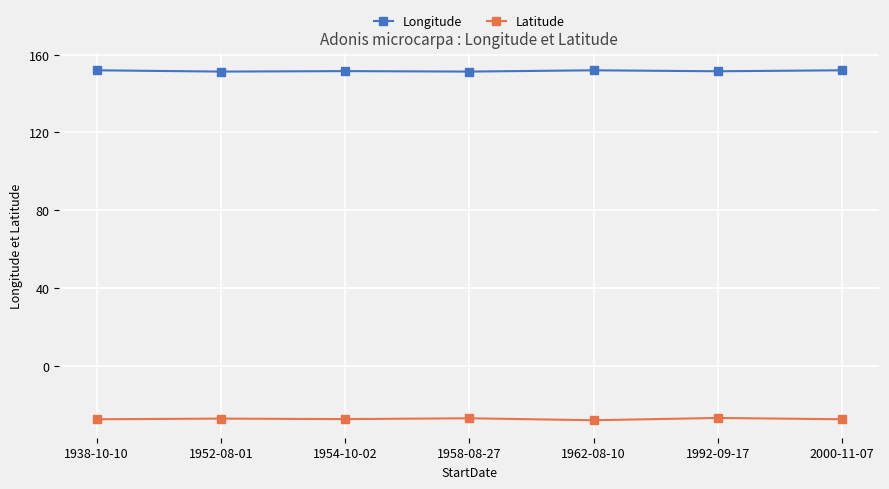

What is the spread (max minus min) of values at 1962-08-10?

180.0